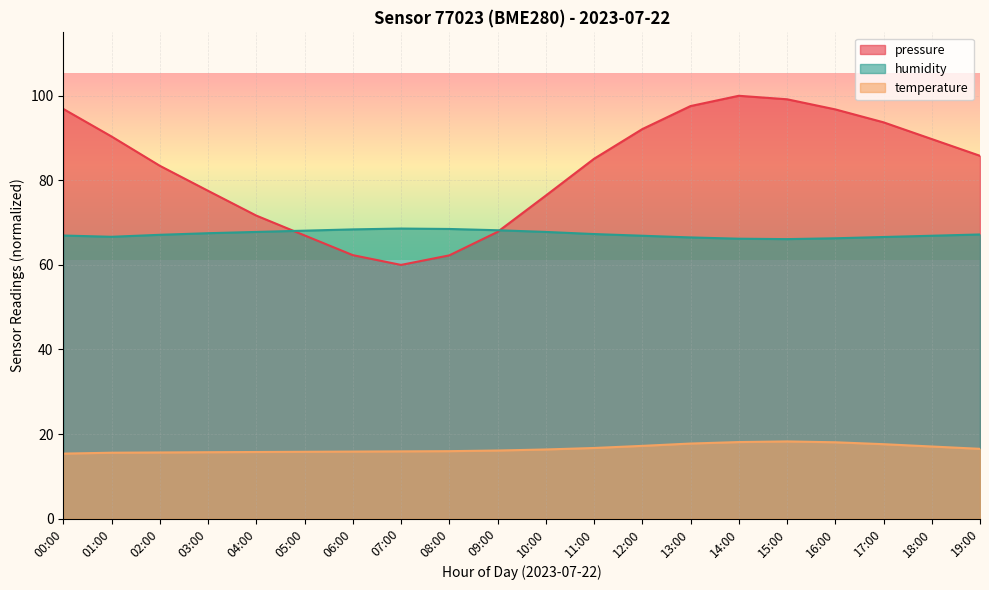

At which label does pressure reach its peak?

14:00